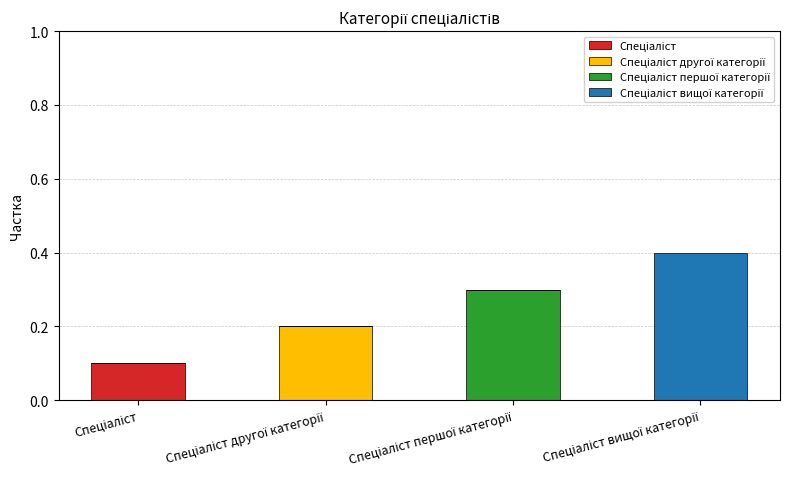

Count the number of data series in this chart.

4